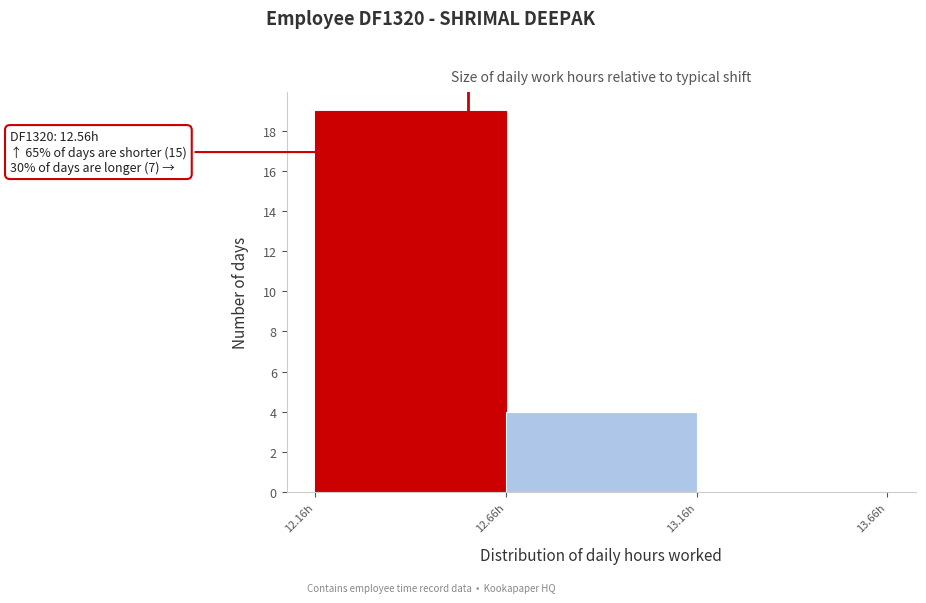

Over which range of the x-axis is the bar tallest?

12.16 to 12.66